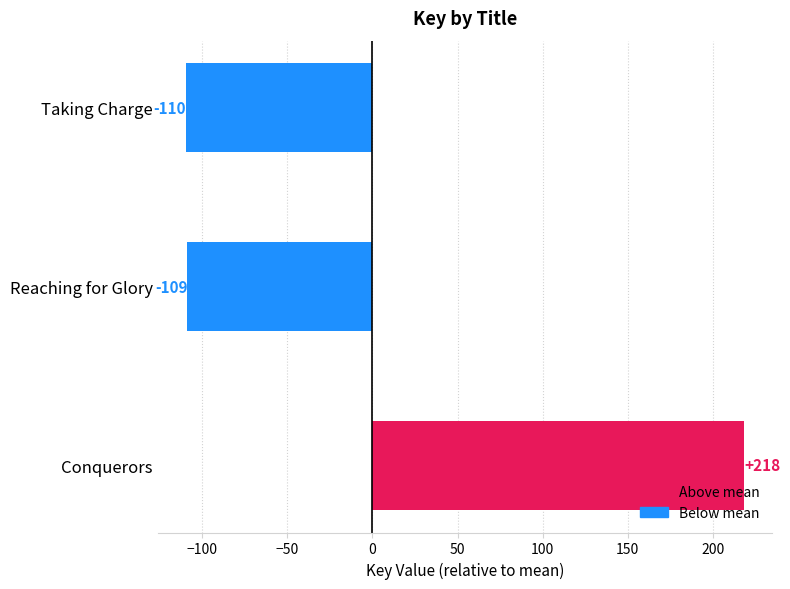

Rank the categories by value from lowest to highest.

Taking Charge, Reaching for Glory, Conquerors